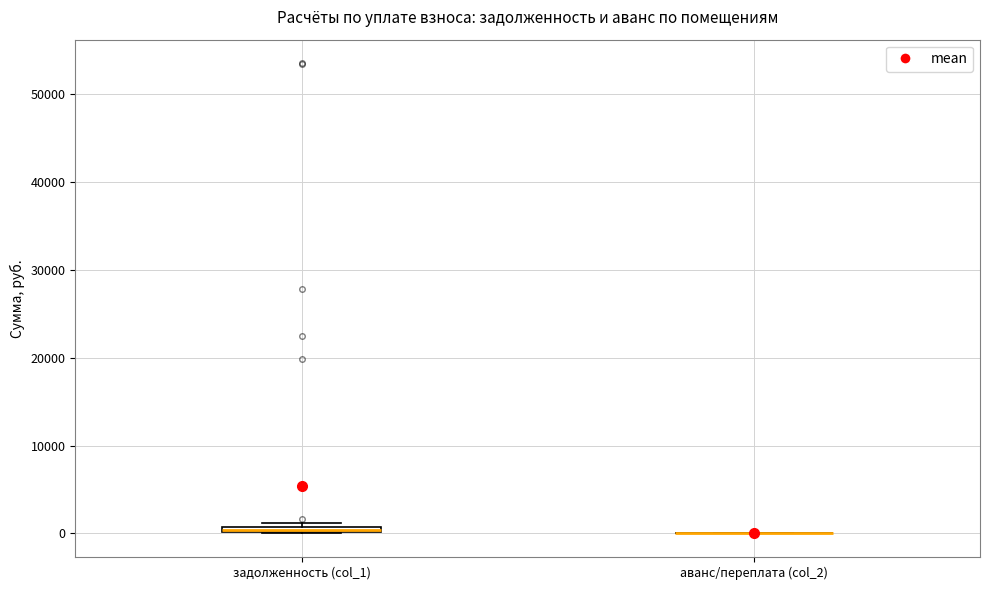

Where is the lower edge of the box for задолженность (col_1) on the y-axis? The values are not printed on the chart, so give them approximately, as read against the axis.

0